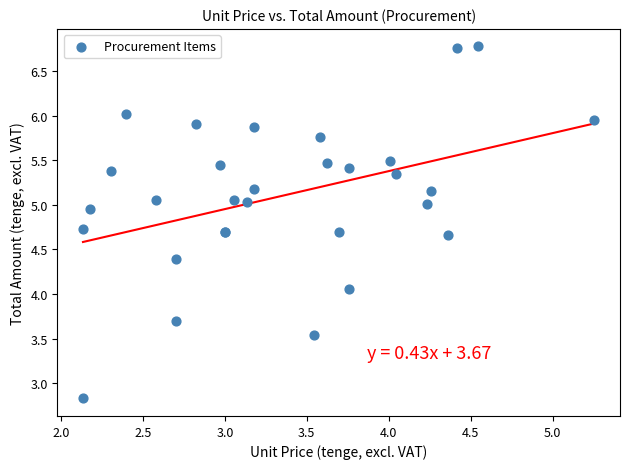

What Y value in the scatter plot is closest to 4?

4.1